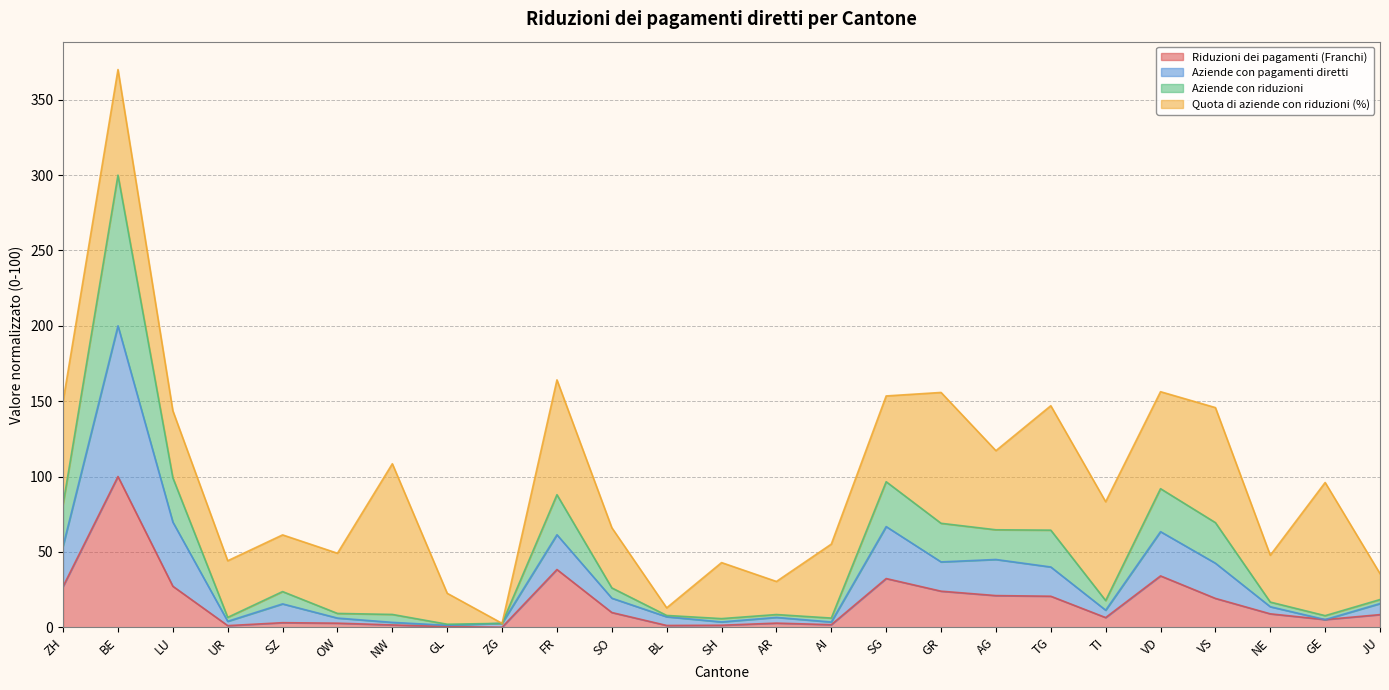

List the labels in order of Aziende con pagamenti diretti value, smallest first.

GL, ZG, NW, AI, SH, UR, GE, OW, AR, BL, TI, NE, SZ, JU, SO, TG, VS, GR, AG, ZH, FR, VD, SG, LU, BE